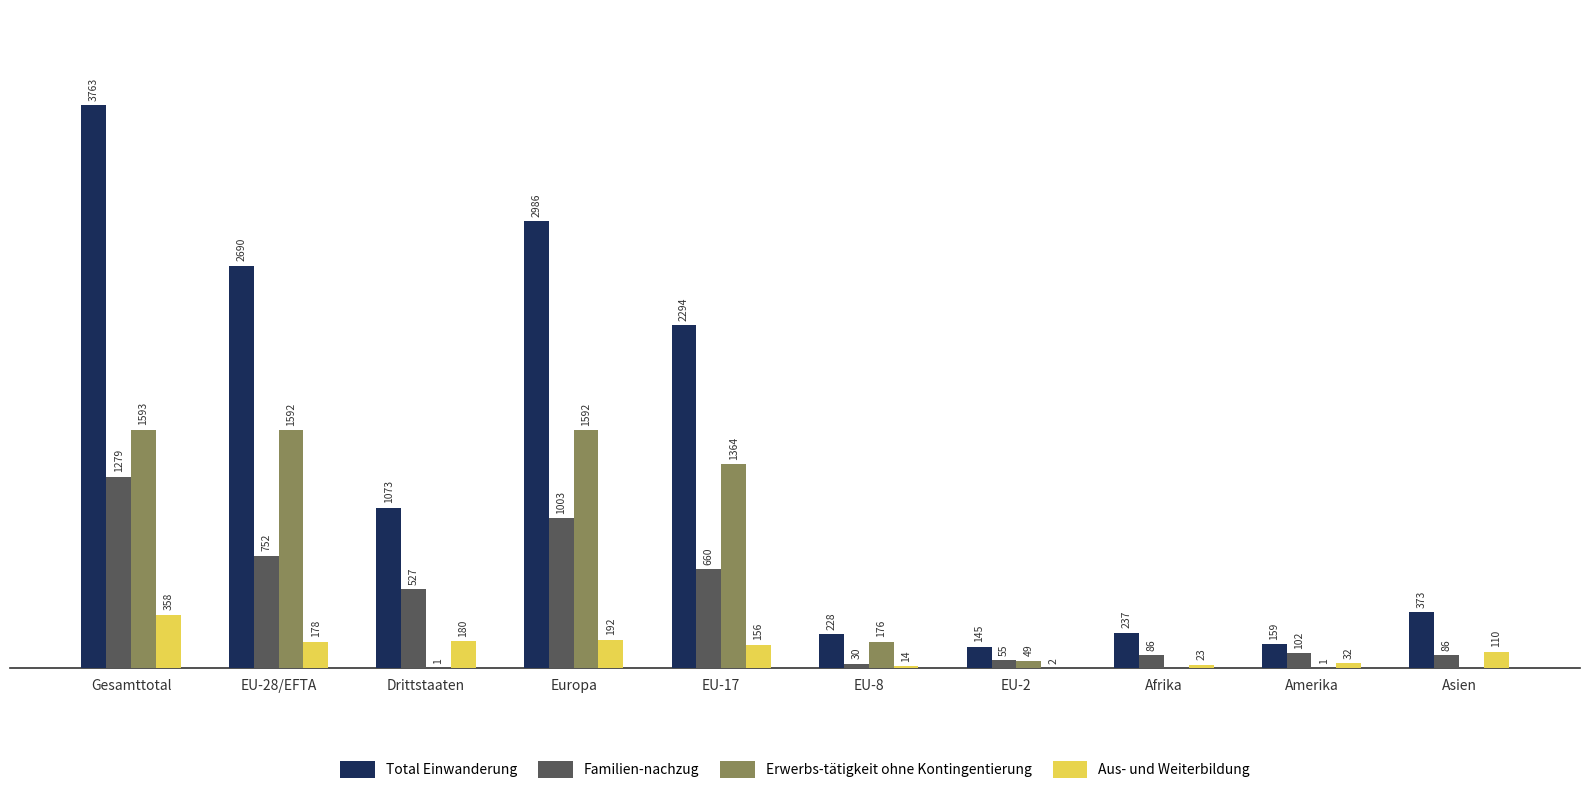

At which category is the sum across all series the highest?

Gesamttotal